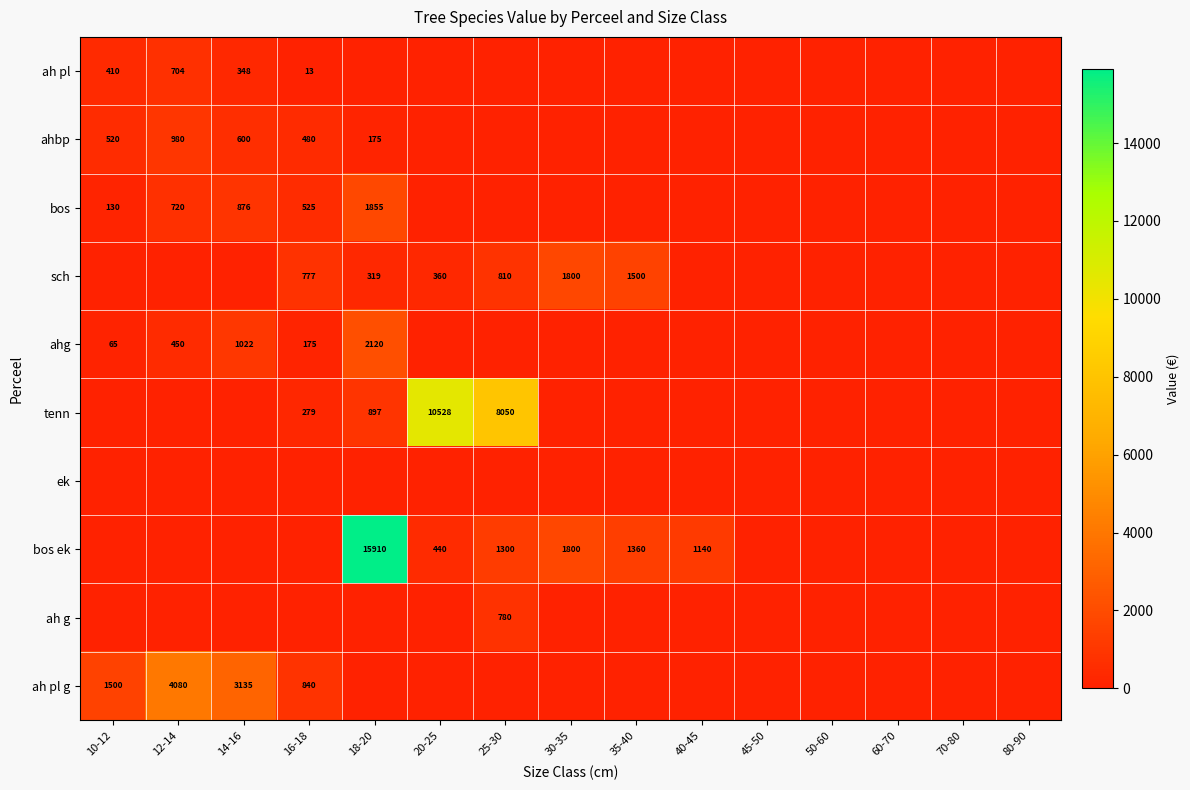

At which category is the sum across all series the highest?

18-20